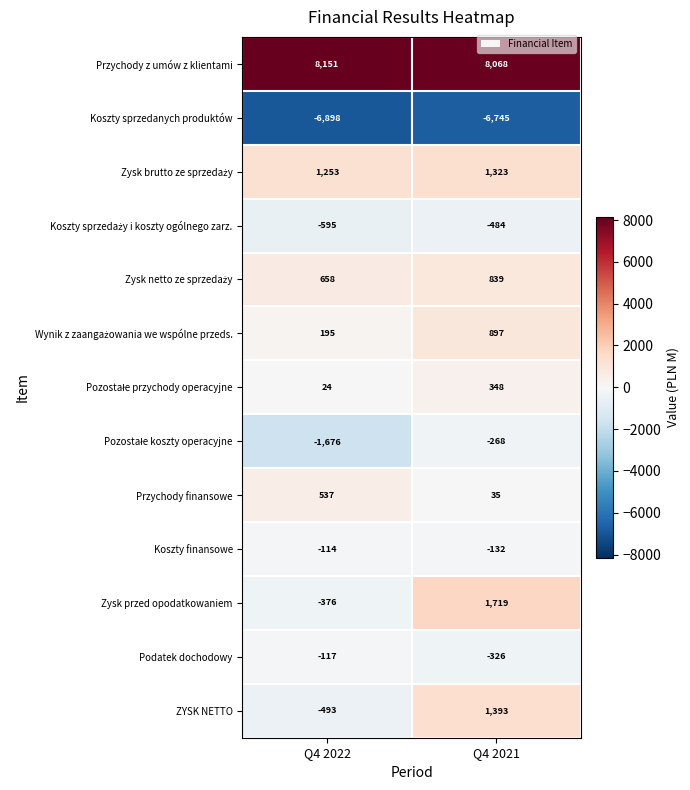

What is the difference between the Zysk przed opodatkowaniem values at Q4 2022 and Q4 2021?

2095